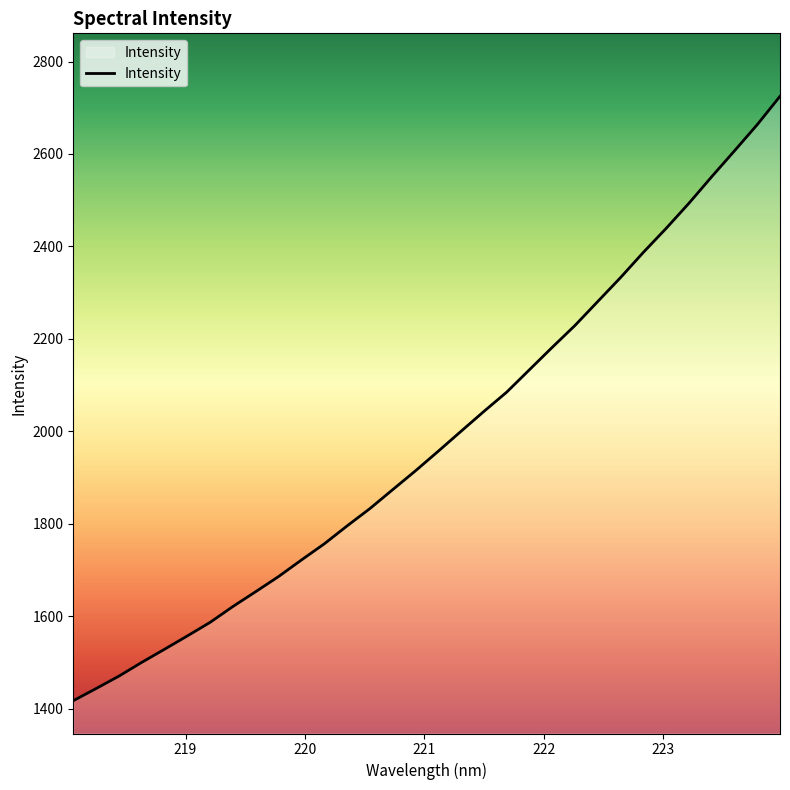

What is the difference between the maximum and minimum values?

1307.4